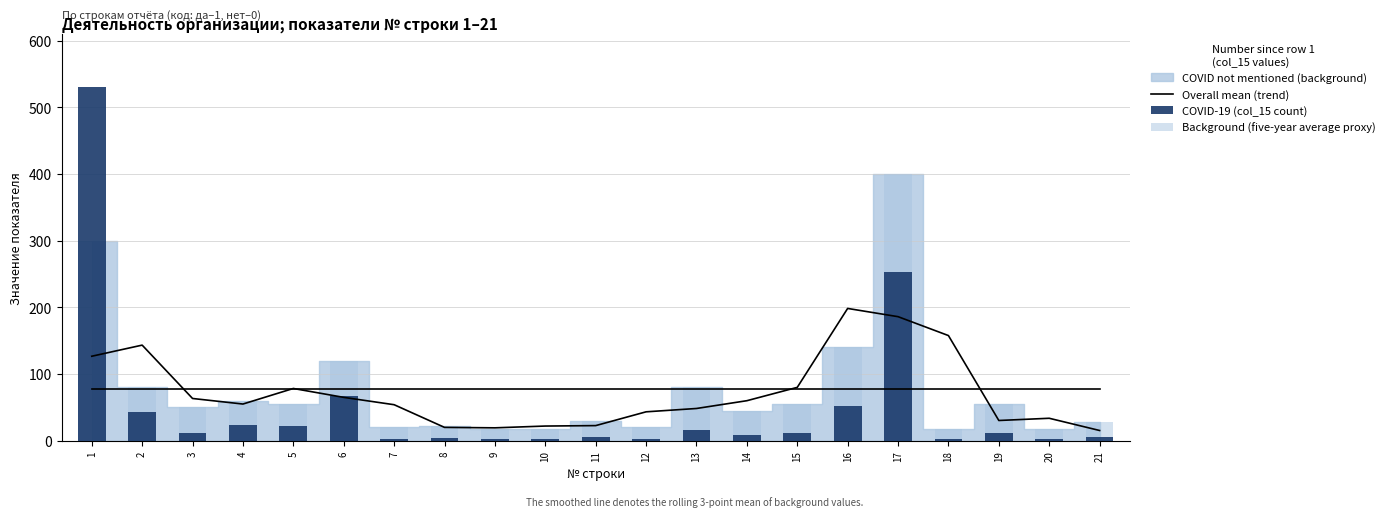

At which category is the sum across all series the highest?

1